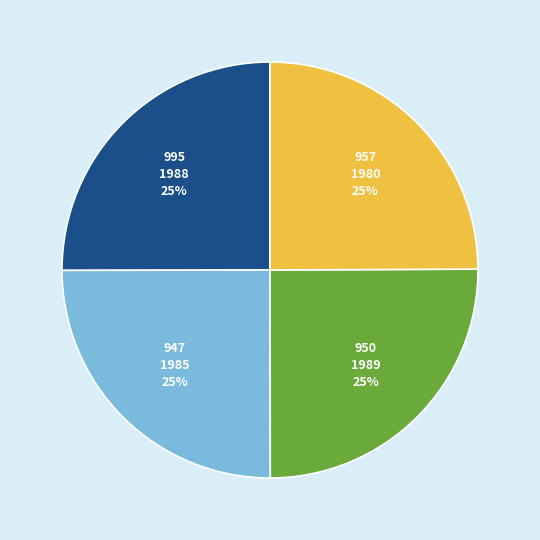

True or false: 950 accounts for 13% of the total.

False